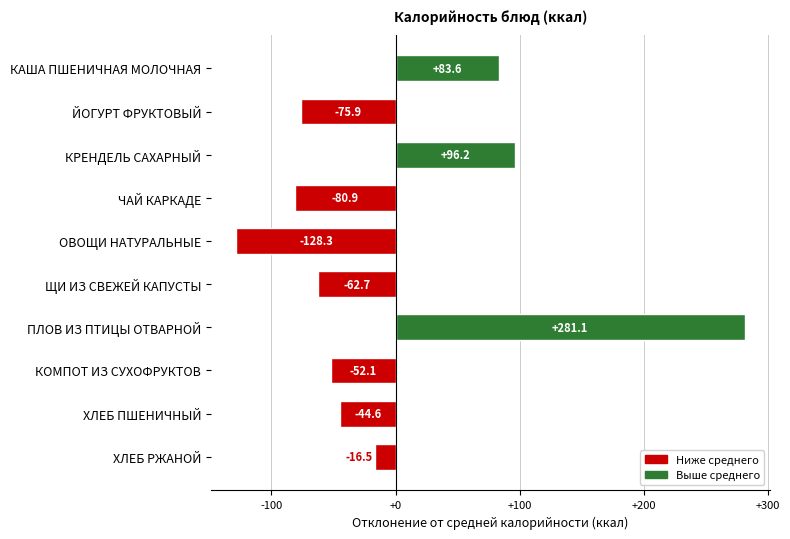

How many data points are less than -44?

6